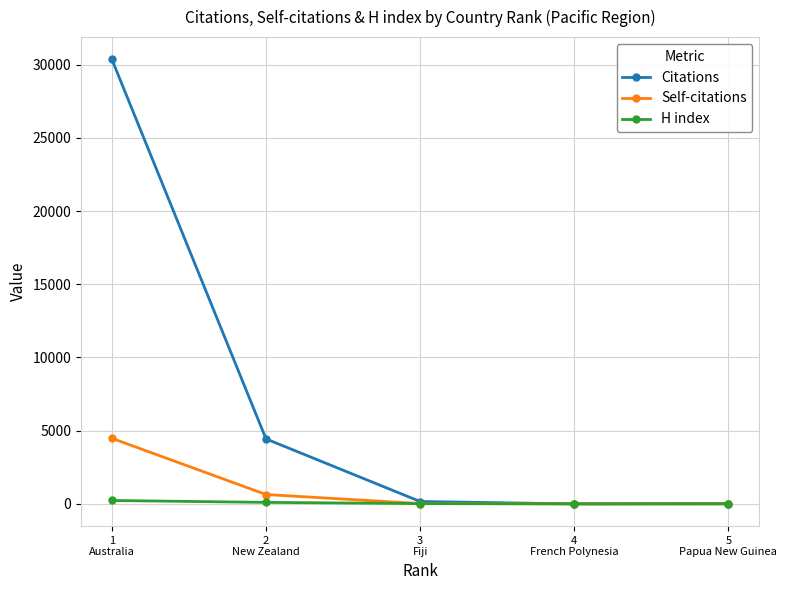

What is the highest value of the Citations series?

30367